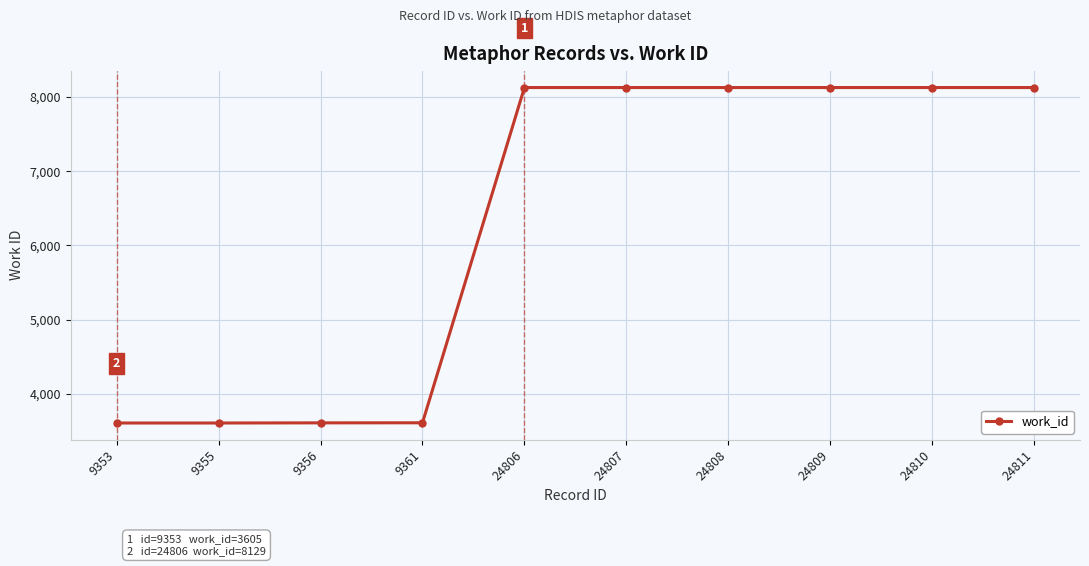

The value at 24810 is 8129. True or false?

True